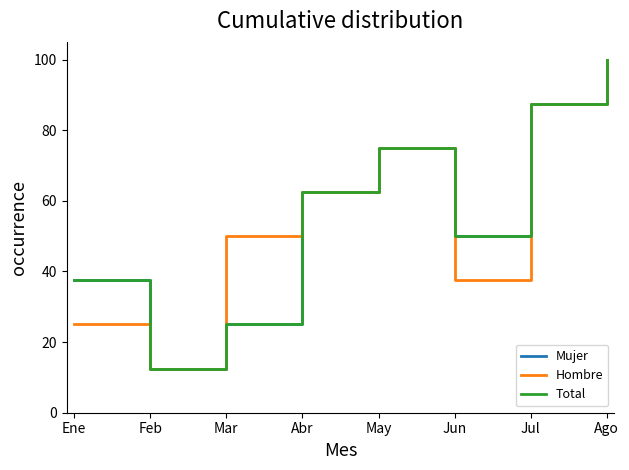

At Ago, list the series in order from smallest to largest.

Mujer, Hombre, Total